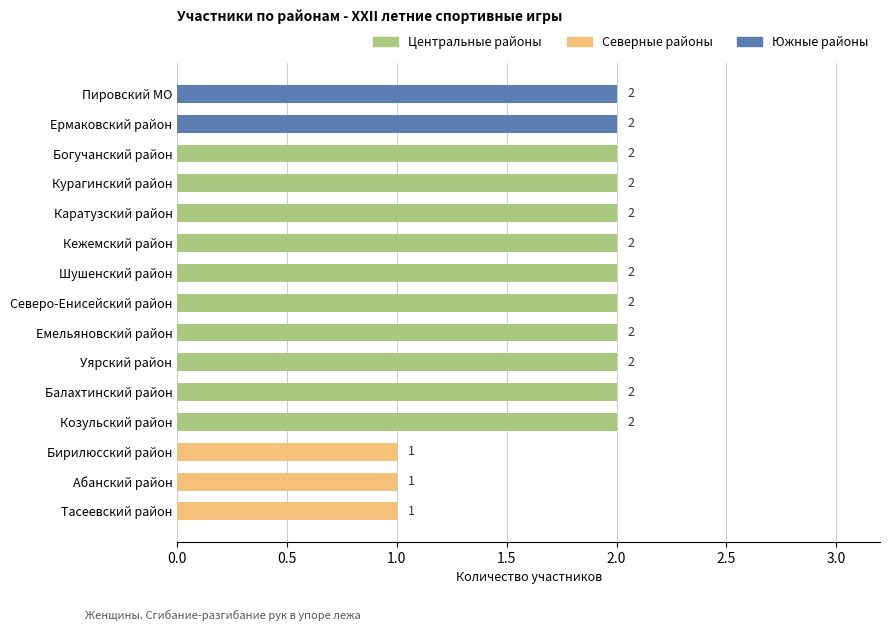

What is the sum of all values?

27